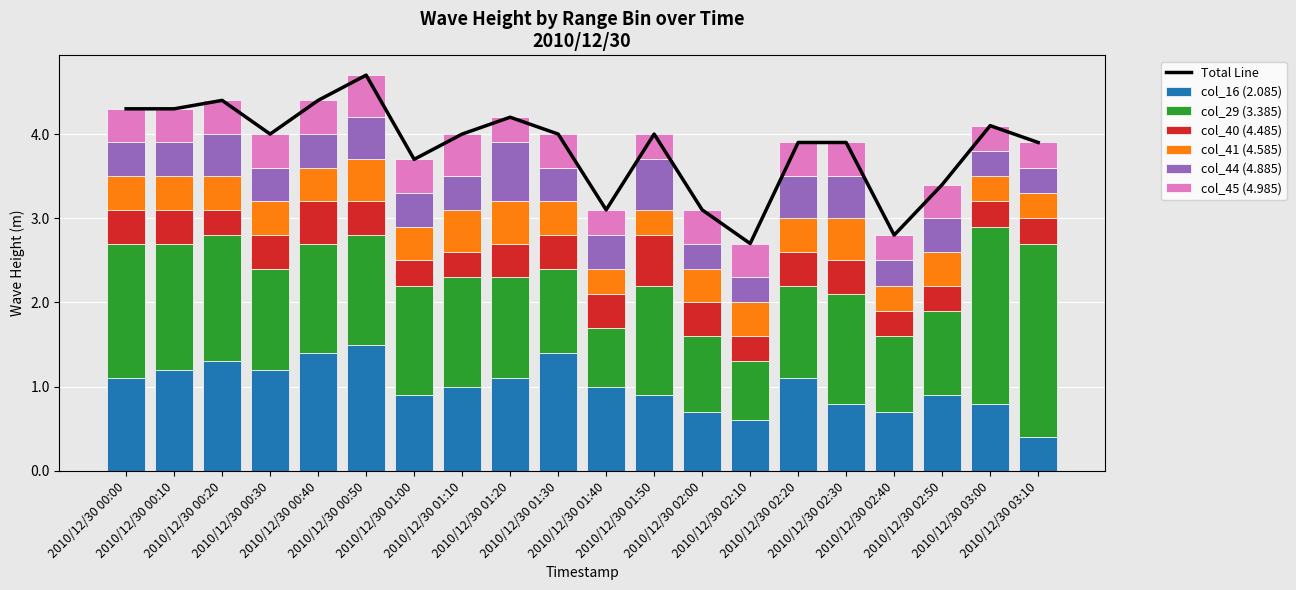

Which series has the widest spread of values?

col_29 (3.385)